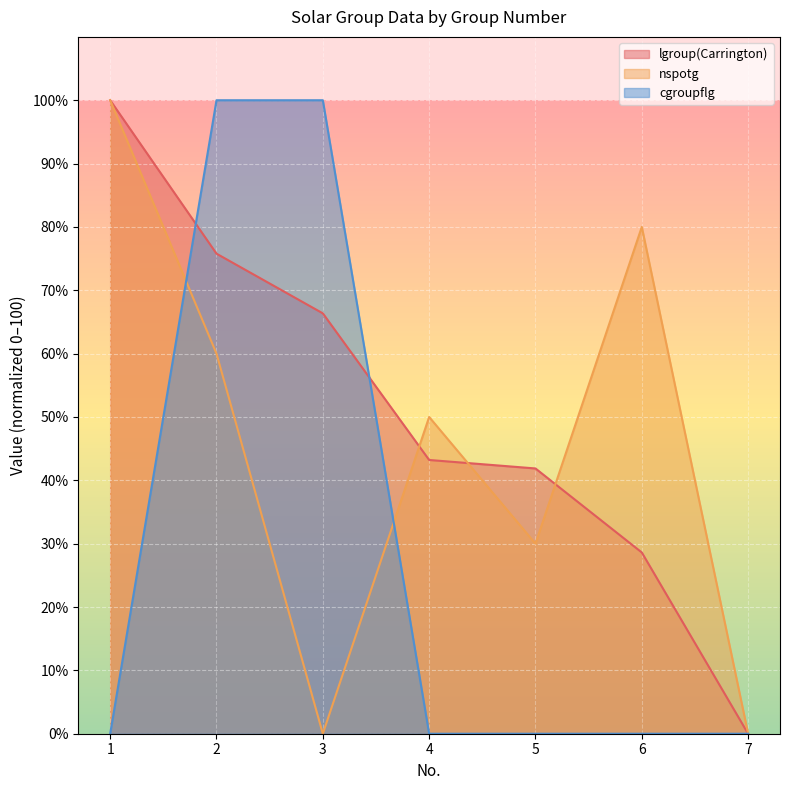

What is the value of the nspotg point at the 4th from the left?

50.0